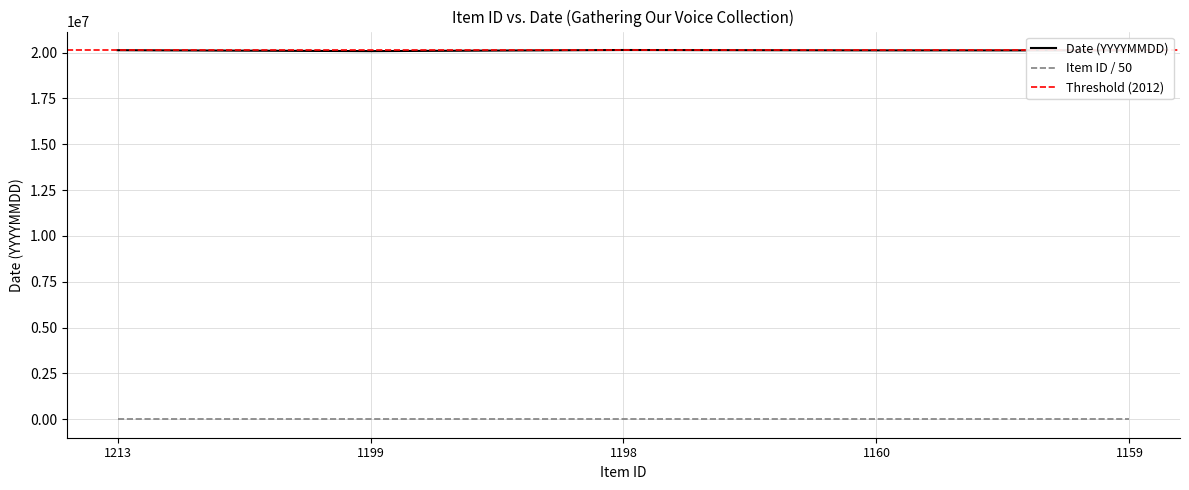

What is the maximum value for Date (YYYYMMDD)?

20140903.0